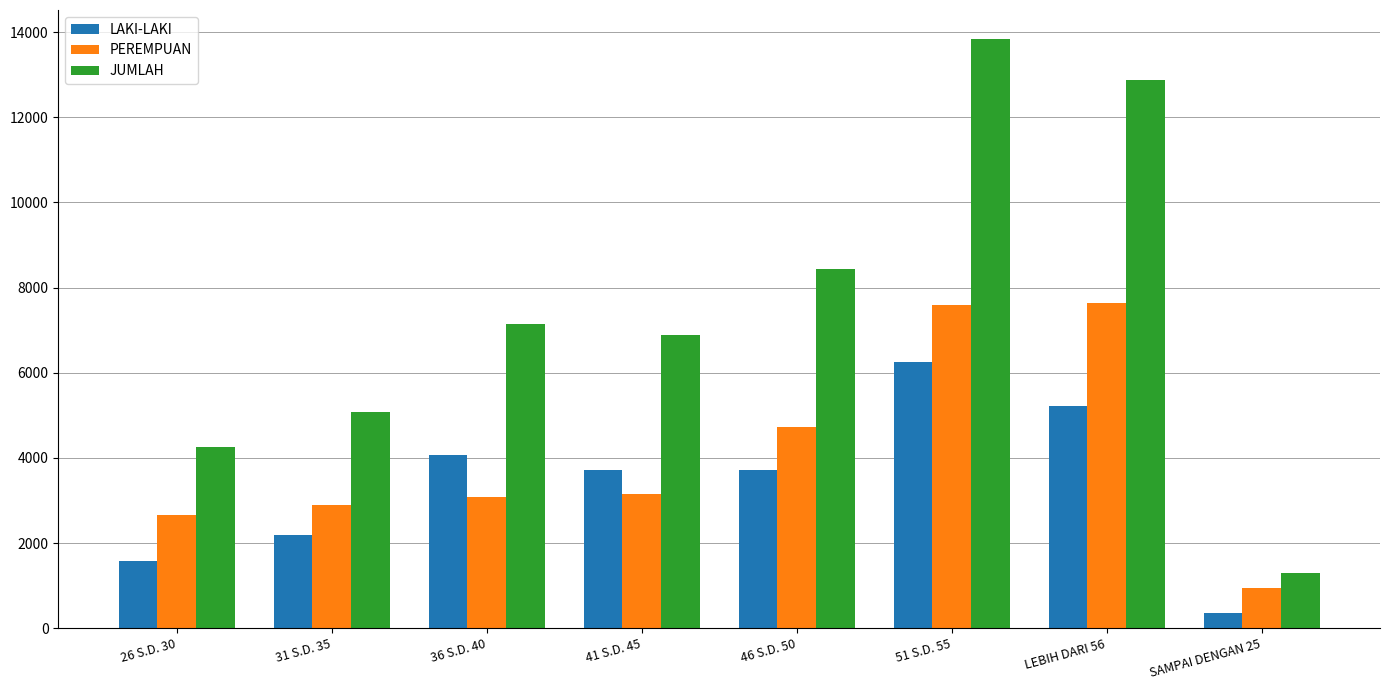

At which label does LAKI-LAKI first exceed 3719?

36 S.D. 40